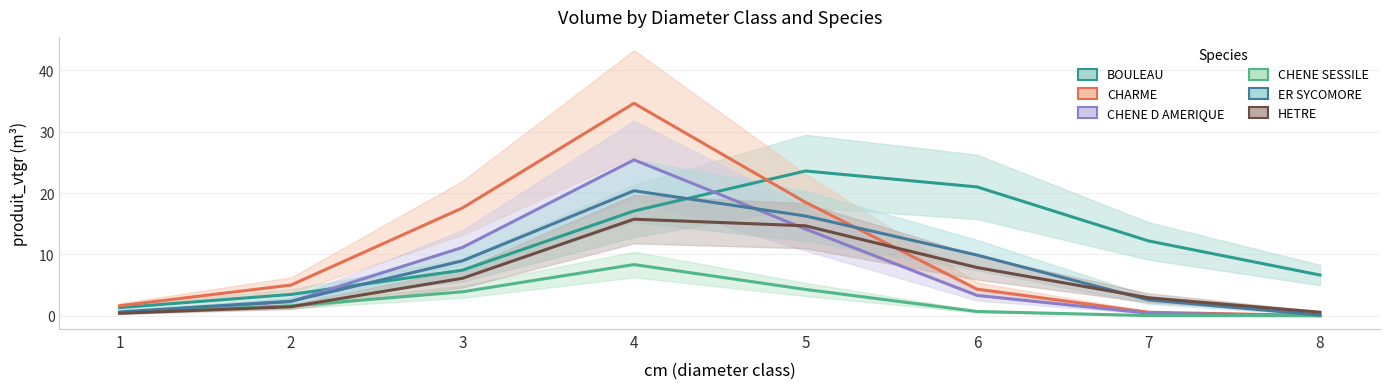

Reading left to right, extract all data points from this chart.

BOULEAU: 1=1.3	2=3.5	3=7.4	4=17.1	5=23.6	6=21.0	7=12.2	8=6.6
CHARME: 1=1.6	2=5.0	3=17.6	4=34.6	5=18.5	6=4.3	7=0.6	8=0.0
CHENE D AMERIQUE: 1=0.5	2=2.3	3=11.1	4=25.4	5=14.1	6=3.3	7=0.4	8=0.0
CHENE SESSILE: 1=0.5	2=1.6	3=3.9	4=8.3	5=4.3	6=0.7	7=0.0	8=0.0
ER SYCOMORE: 1=0.6	2=2.4	3=9.0	4=20.4	5=16.3	6=9.9	7=2.6	8=0.1
HETRE: 1=0.4	2=1.5	3=6.1	4=15.7	5=14.7	6=7.9	7=2.9	8=0.6